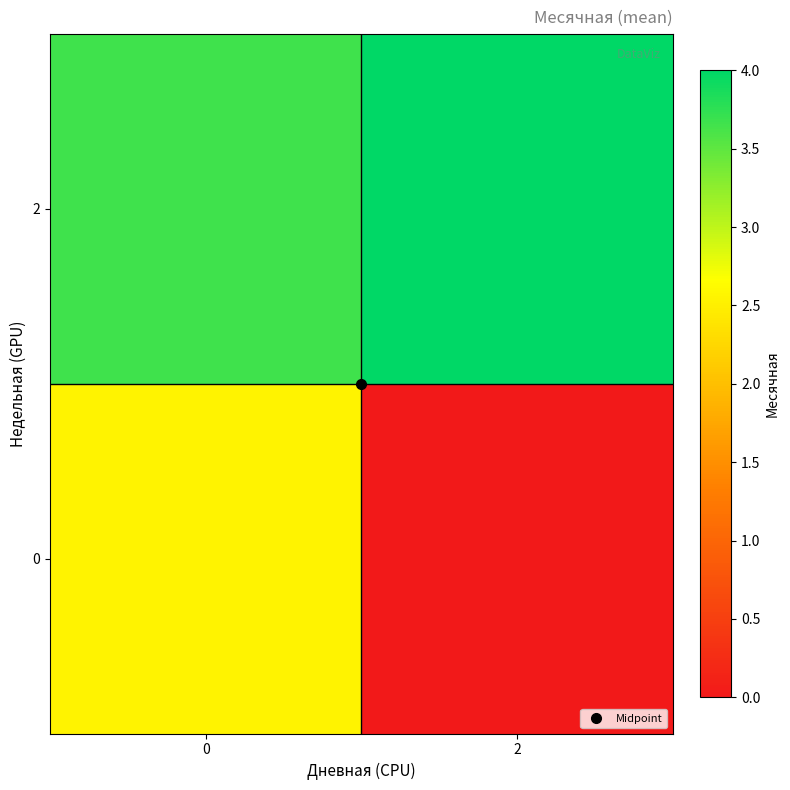

What is the spread (max minus min) of values at 2?

4.0